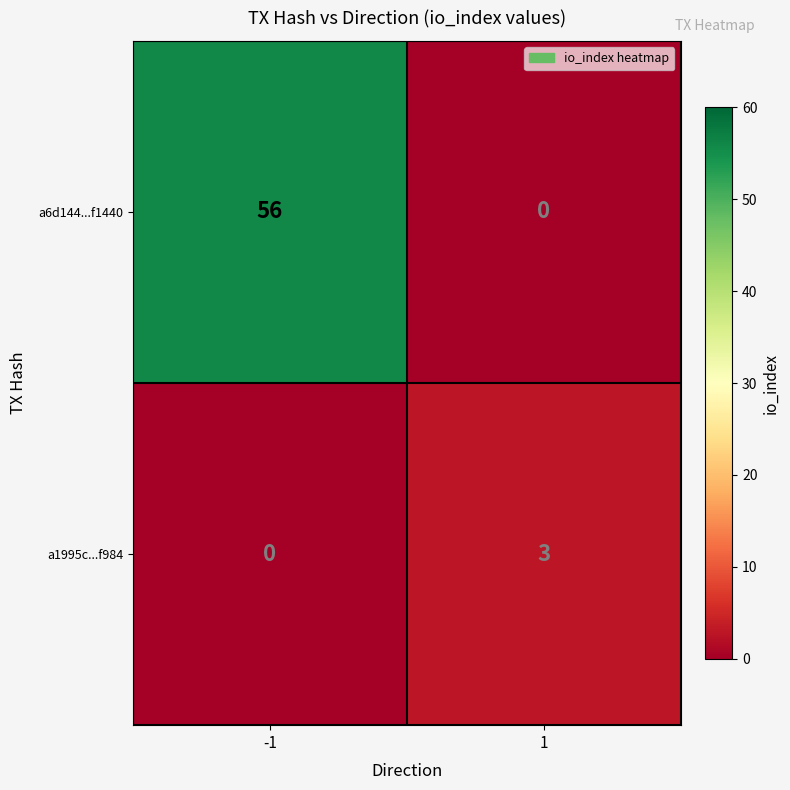

Which series changed the most between -1 and 1?

a6d144...f1440